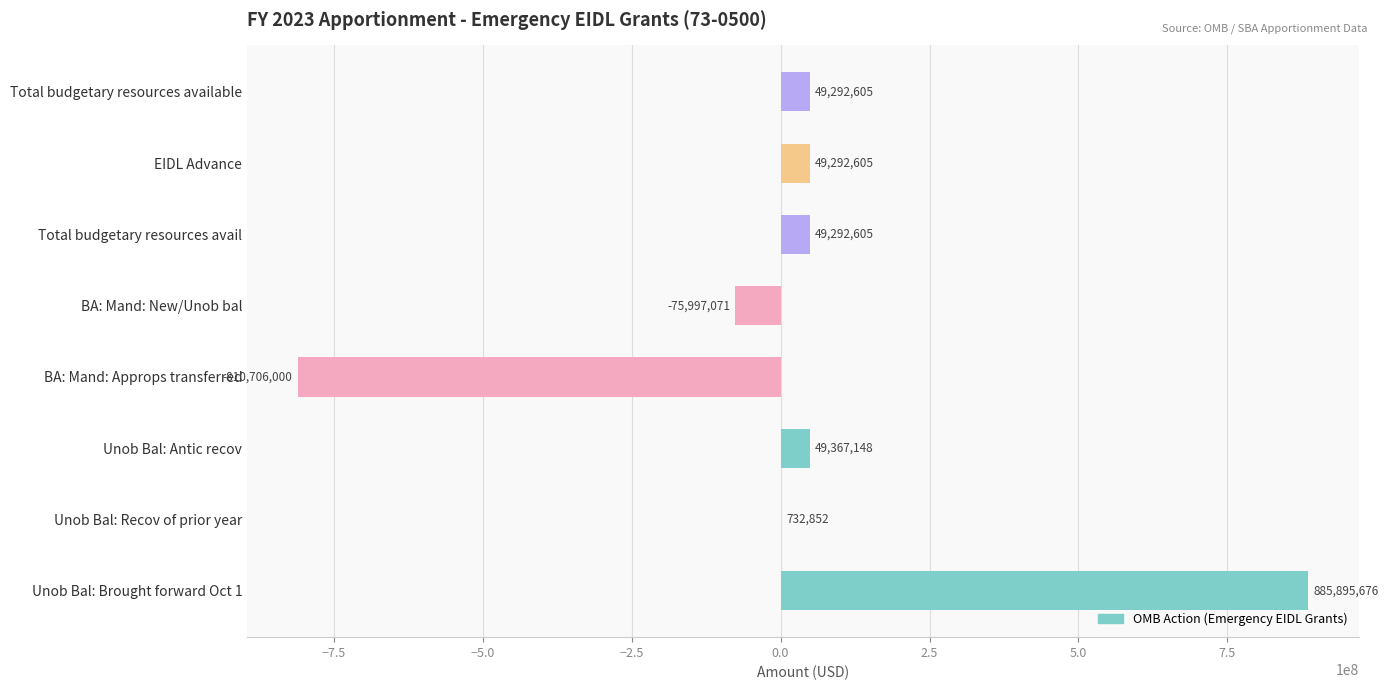

What is the greatest value displayed?

885895676